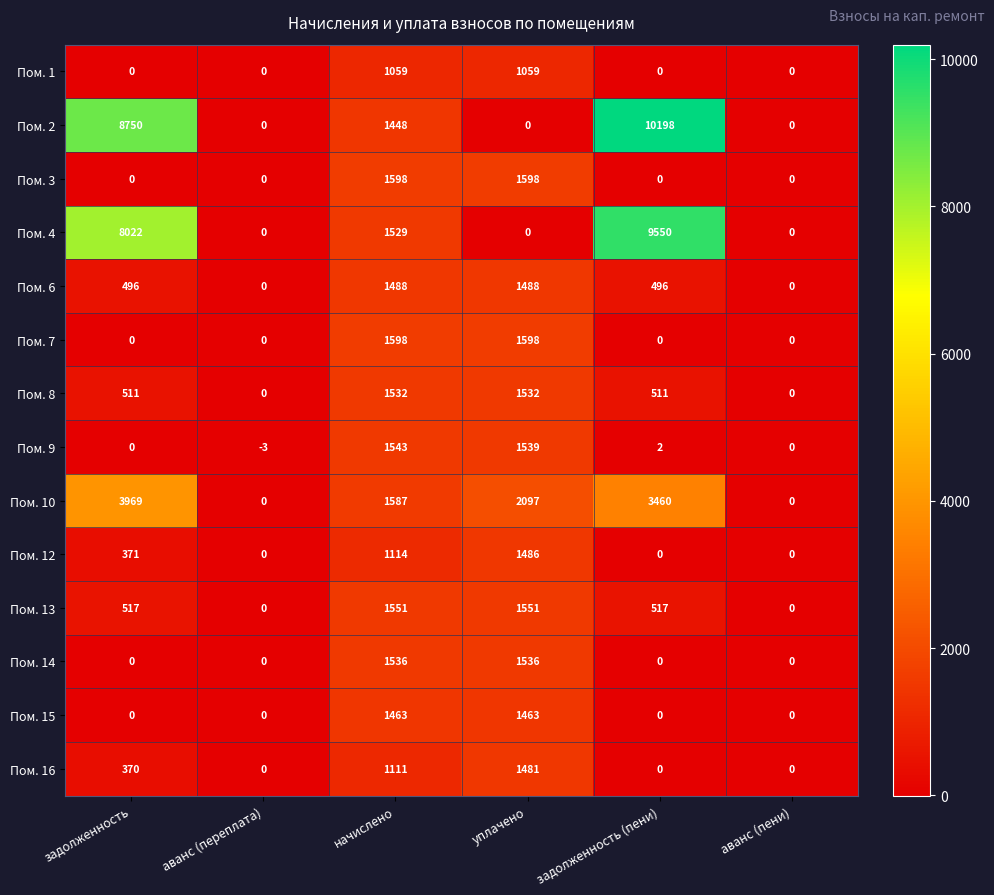

What is the spread (max minus min) of values at задолженность (пени)?

10198